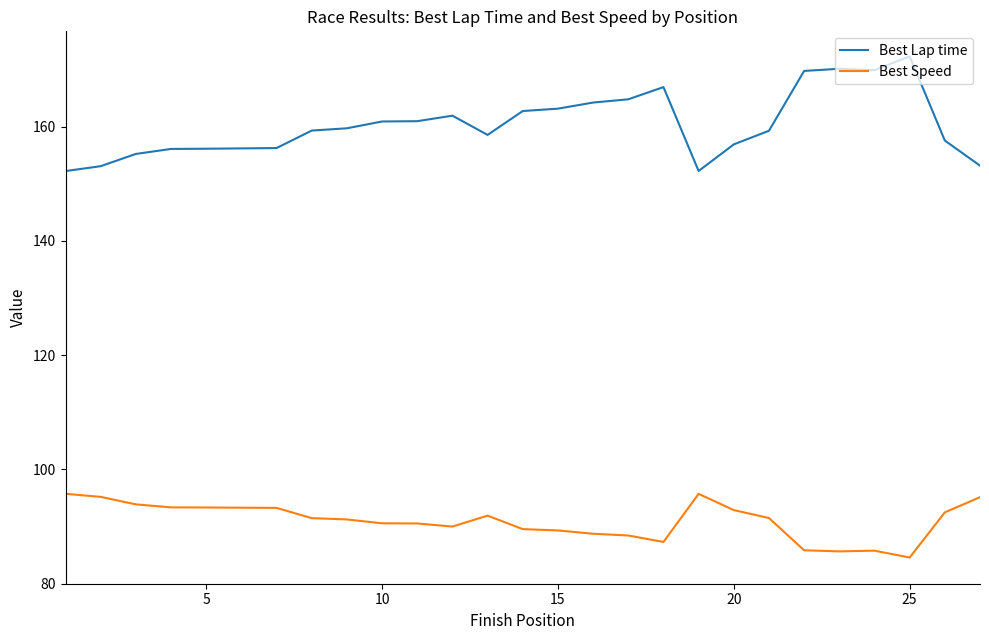

True or false: Best Speed and Best Lap time cross at least once.

False